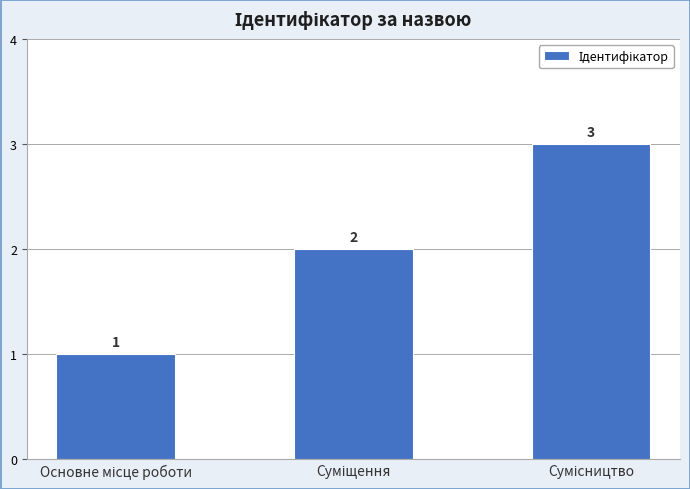

What is the sum of all values?

6